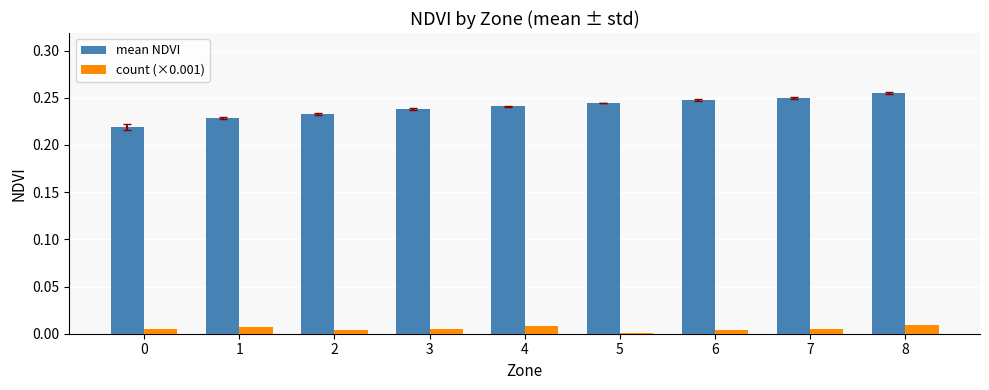

Rank the series by their average value, from highest to lowest.

mean NDVI, count (×0.001)